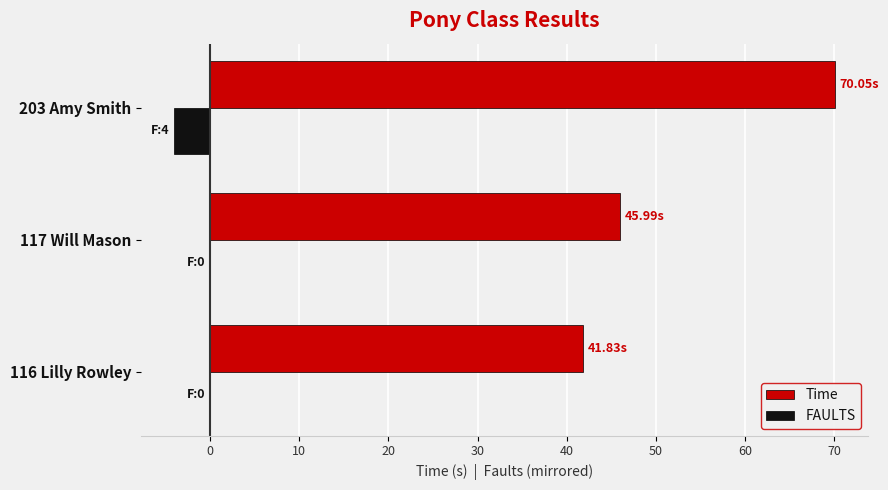

What is the sum of all FAULTS values?

-4.0